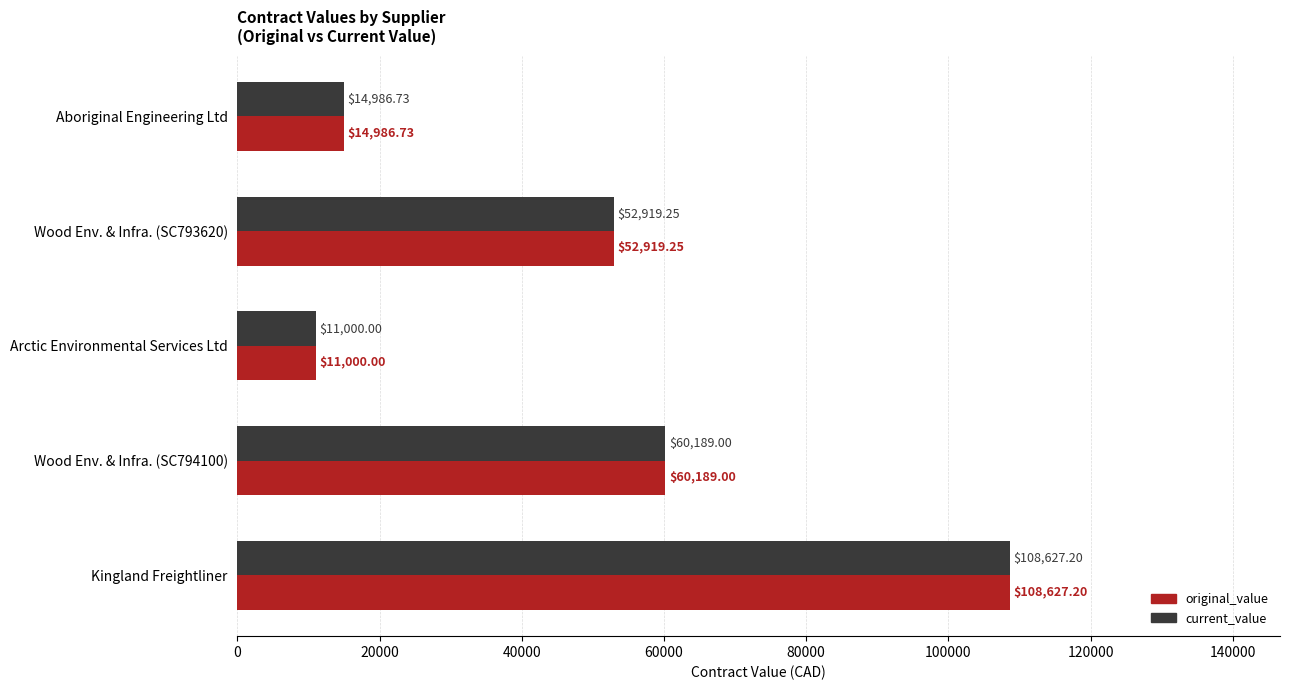

What is the total value across all series at Kingland Freightliner?

217254.4